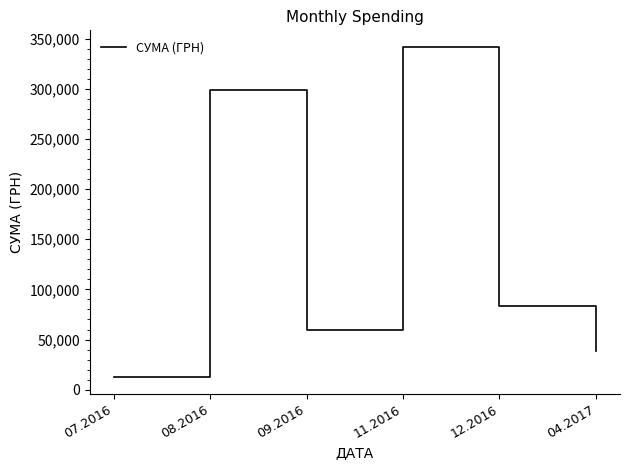

What is the difference between the values at 07.2016 and 08.2016?

286509.1